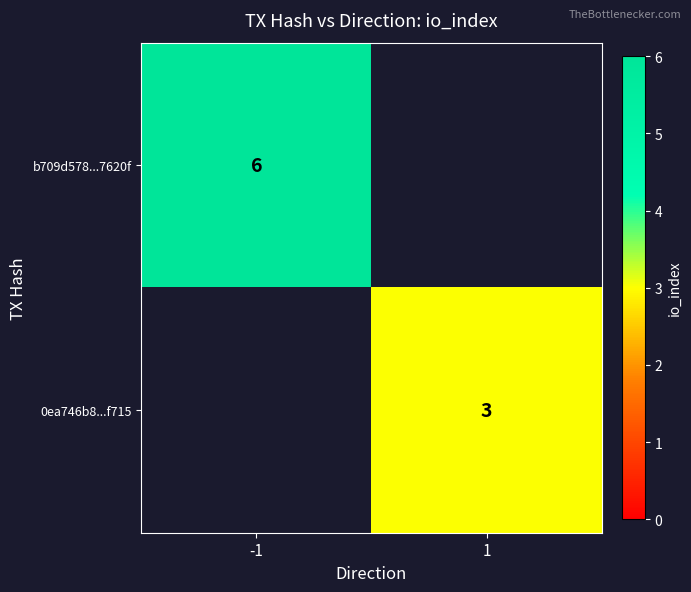

At how many categories does at least one series exceed 4?

1